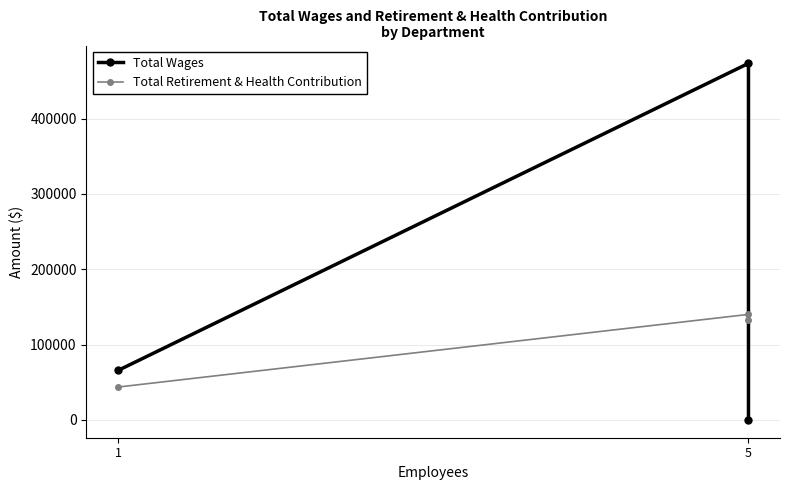

What are all the series names shown in the legend?

Total Wages, Total Retirement & Health Contribution